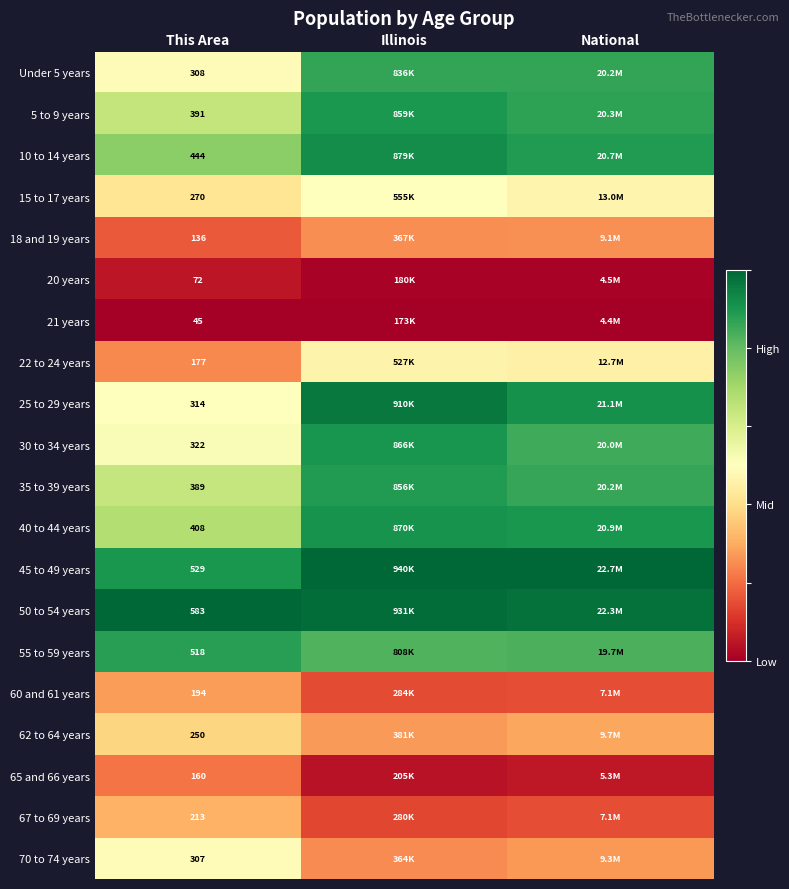

List the series in order of their peak value, highest first.

45 to 49 years, 50 to 54 years, 25 to 29 years, 10 to 14 years, 40 to 44 years, 30 to 34 years, 5 to 9 years, 35 to 39 years, 55 to 59 years, Under 5 years, 15 to 17 years, 70 to 74 years, 22 to 24 years, 62 to 64 years, 67 to 69 years, 60 and 61 years, 18 and 19 years, 65 and 66 years, 20 years, 21 years